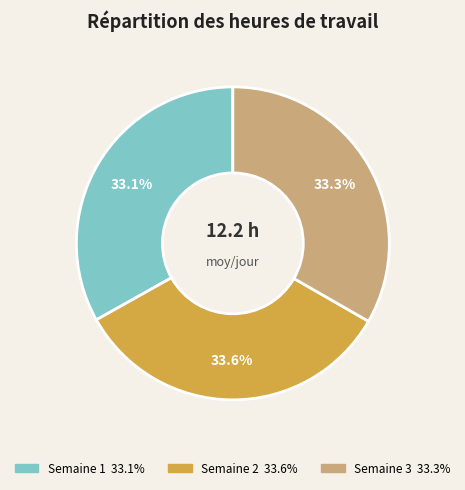

Does any single category account for the majority?

No